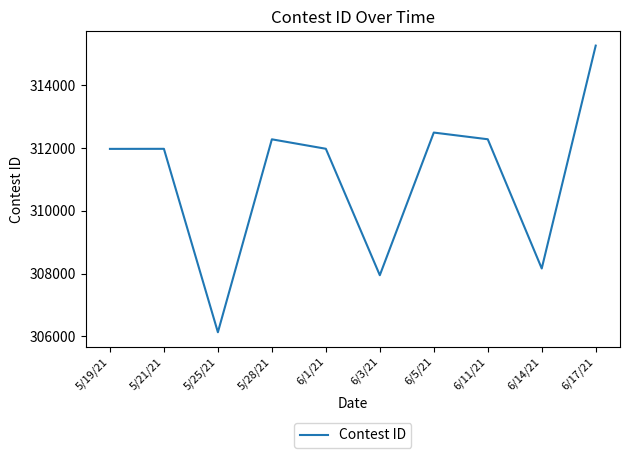

Is it true that the value at 5/21/21 is 508857?

False